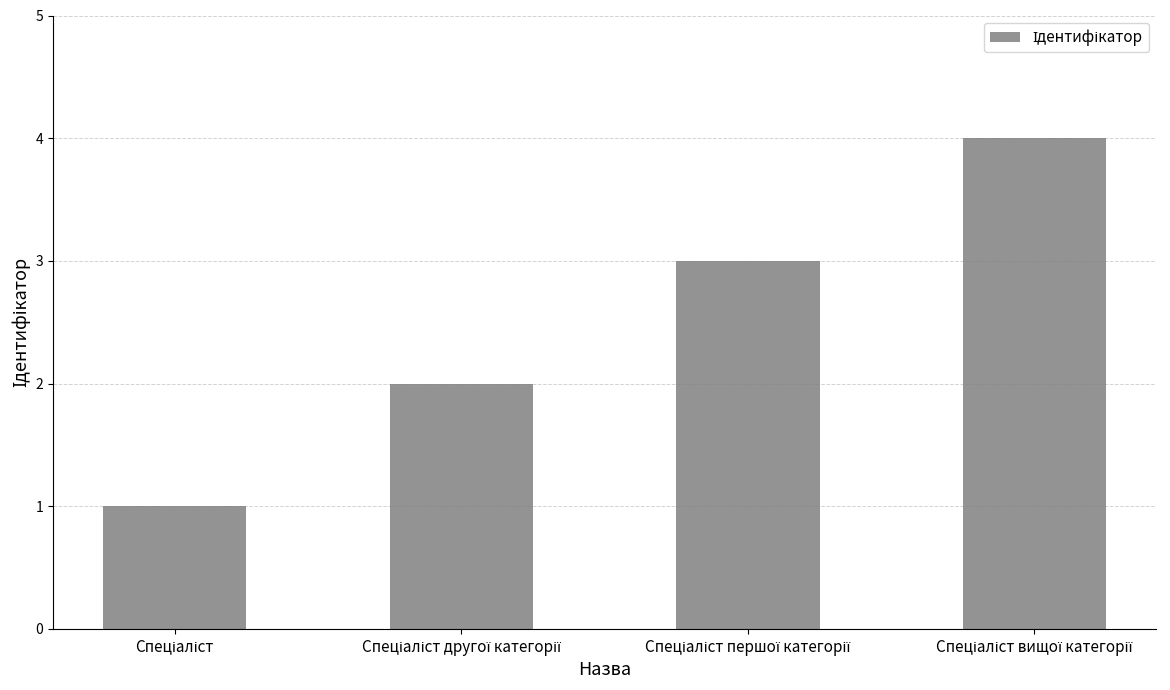

What is the greatest value displayed?

4